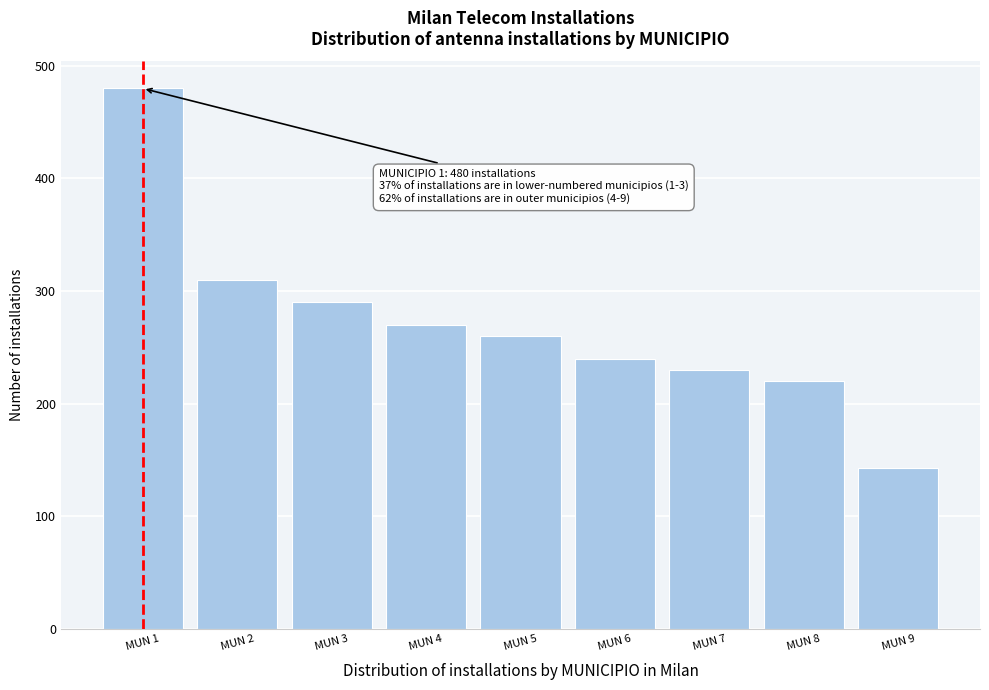

Over which range of the x-axis is the bar tallest?

0.5 to 1.5